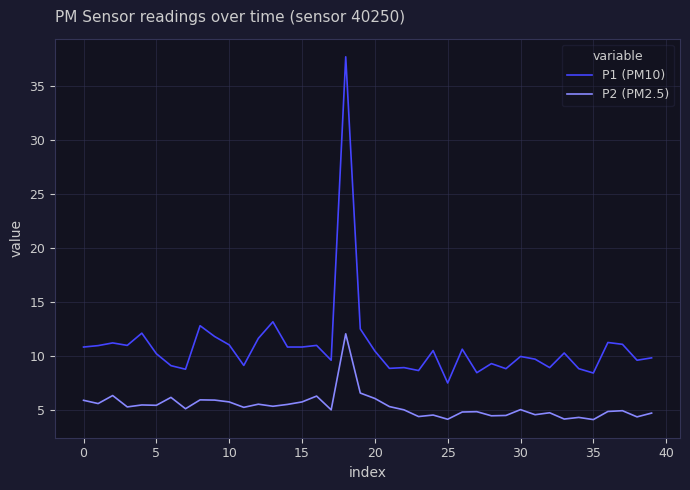

What is the lowest value of the P1 (PM10) series?

7.5